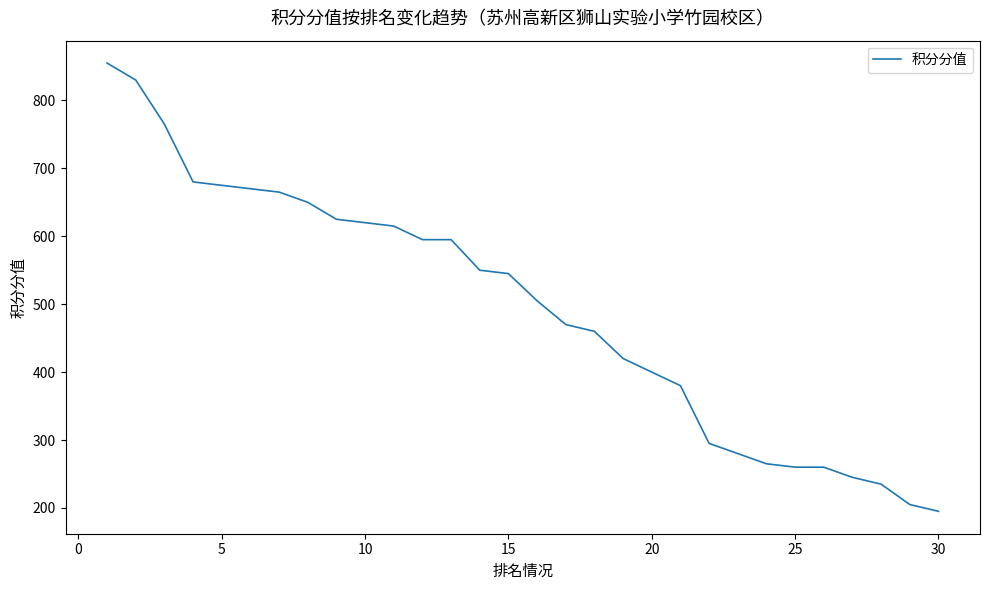

What is the greatest value displayed?

855